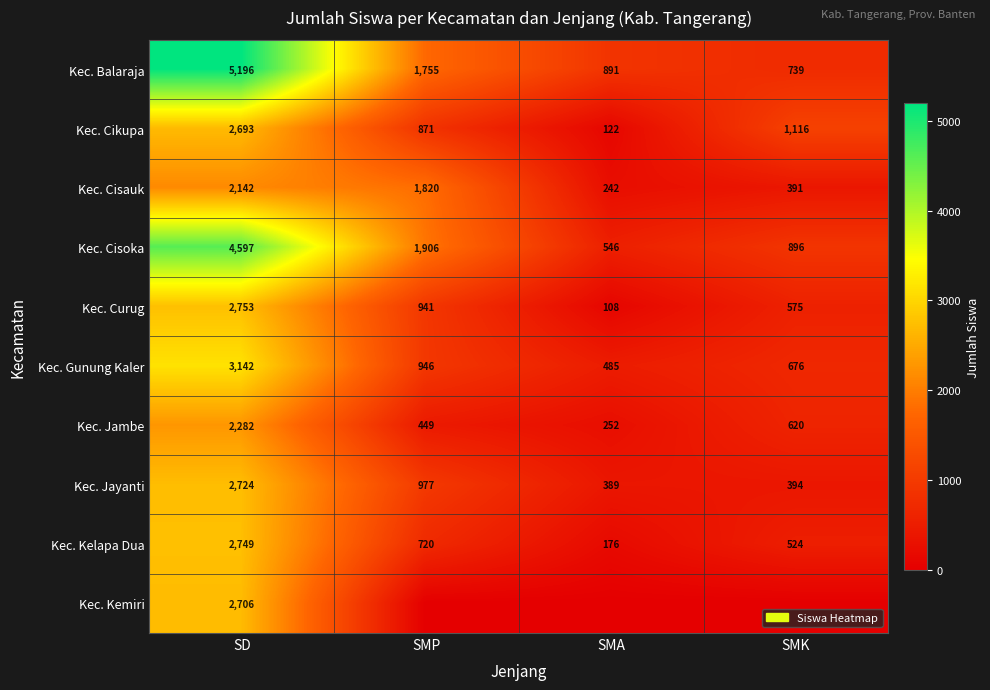

How many data points in Kec. Cisauk are less than 1820?

2